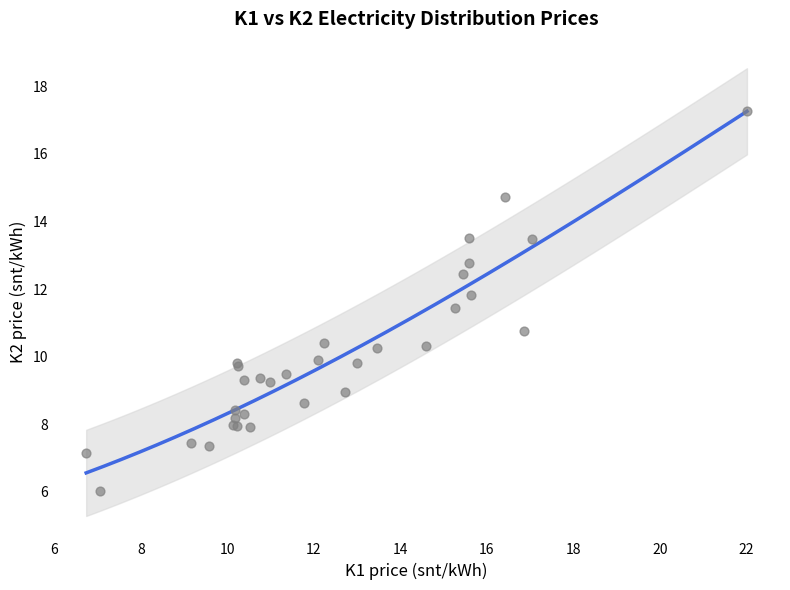

What Y value in the scatter plot is closest to 11?

10.8